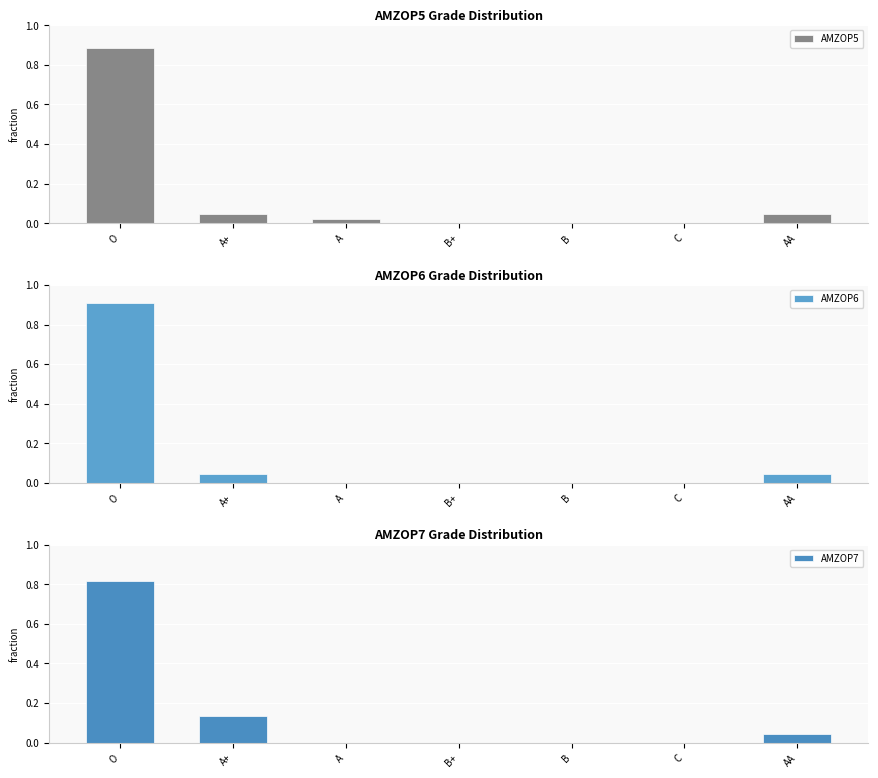

At which label is AMZOP7 closest to 0?

A